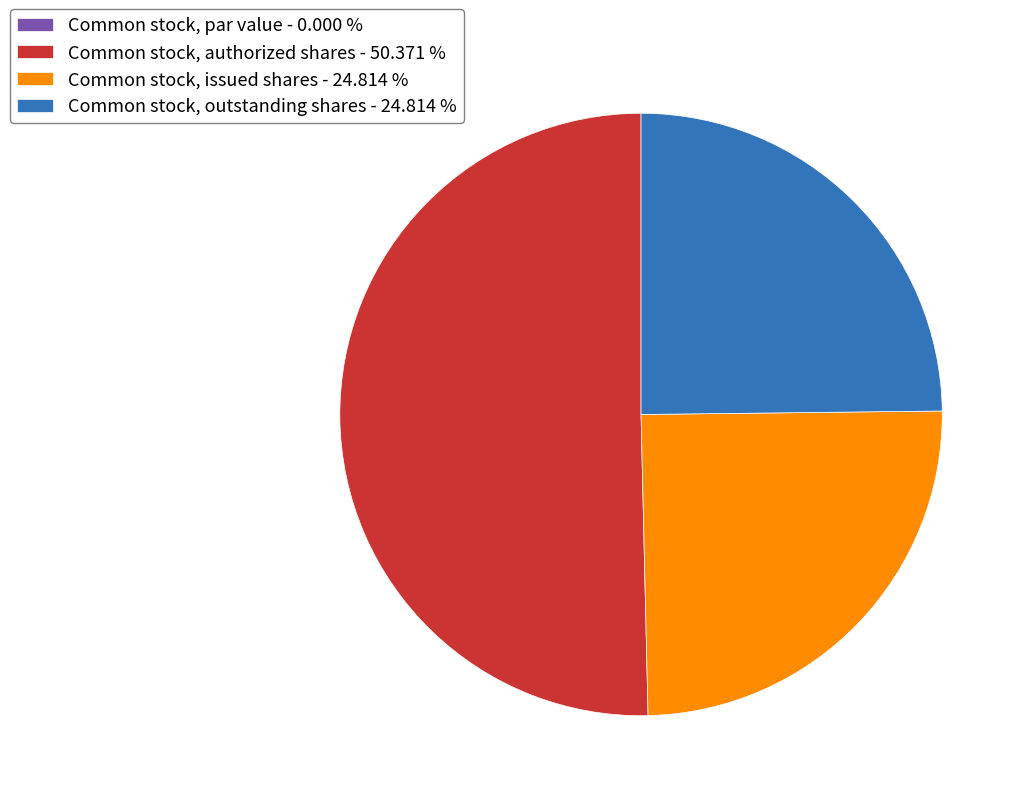

Does Common stock, issued shares - 24.814 % represent more than half of the total?

No